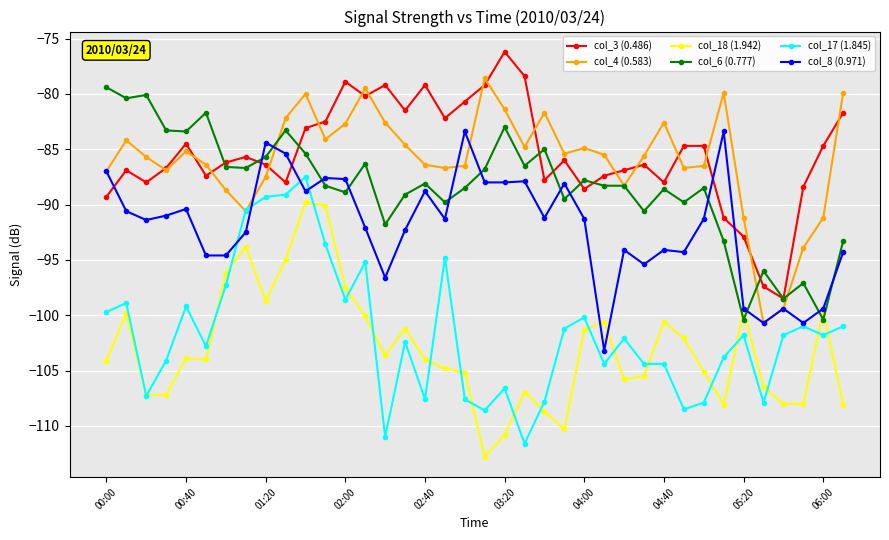

True or false: col_3 (0.486) and col_17 (1.845) intersect in this chart.

False